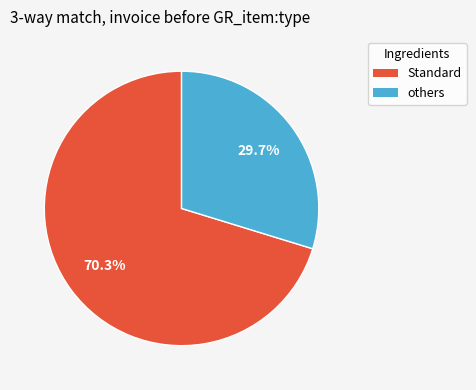

Is there any slice that represents more than half of the pie?

Yes